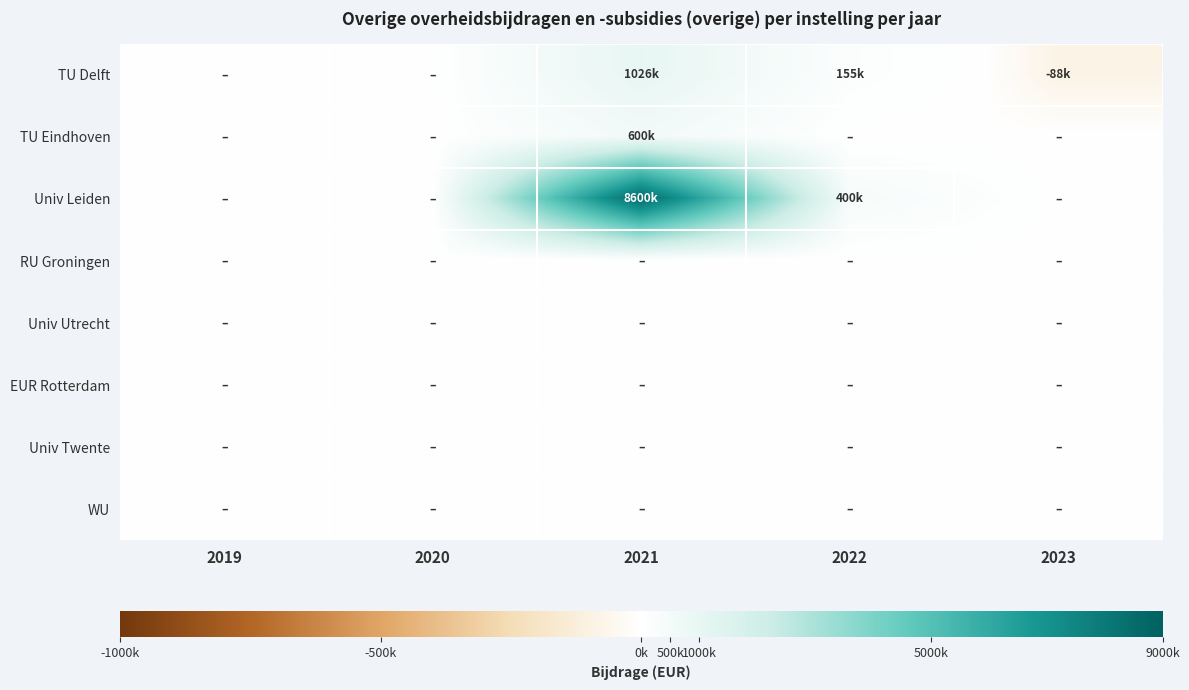

Which series has the largest total across all categories?

Univ Leiden